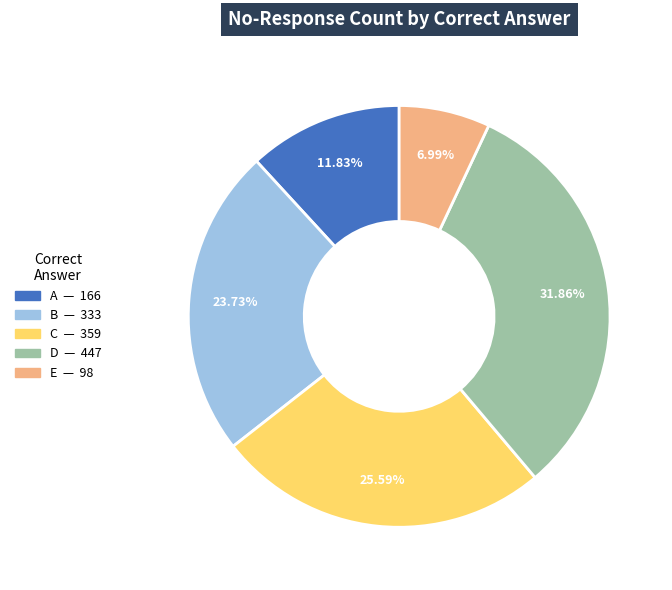

Is there a majority slice in this chart?

No